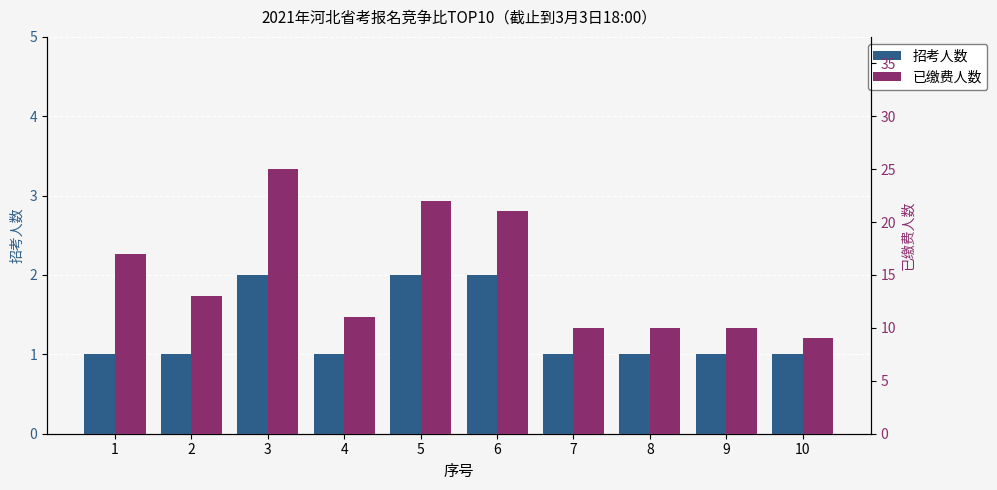

True or false: 招考人数 has a value of 1 at 8.

True